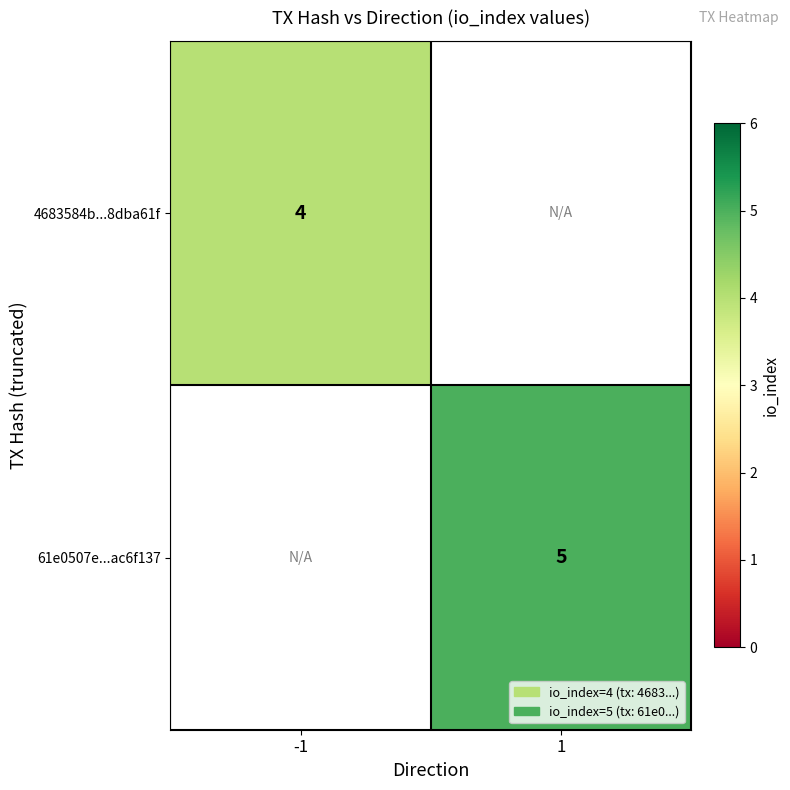

Is the value of 61e0507e...ac6f137 at 1 greater than the value of 4683584b...8dba61f at -1?

Yes